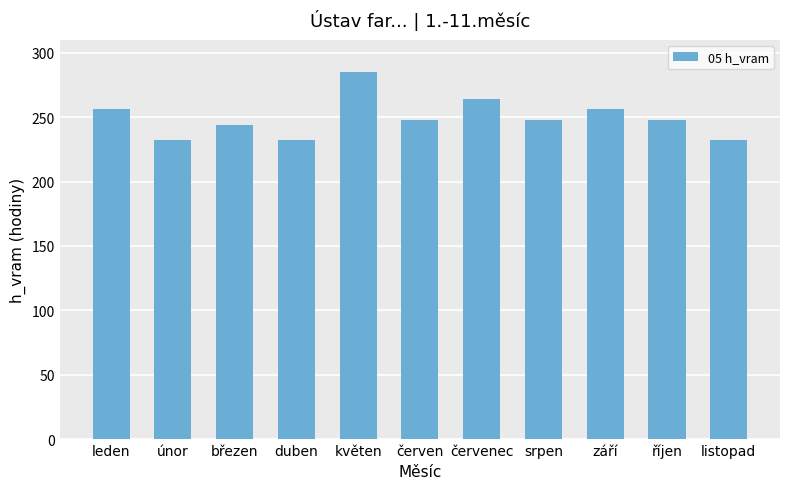

What is the label of the 6th bar from the left?

červen